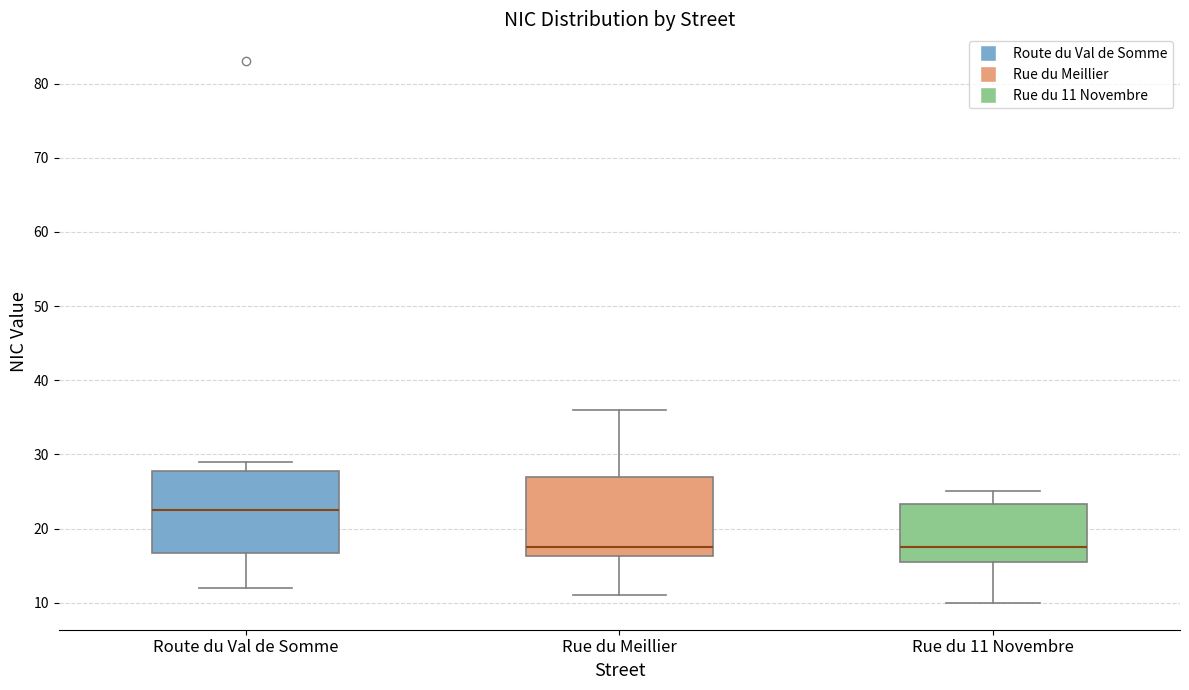

Which box's median line is the highest?

Route du Val de Somme